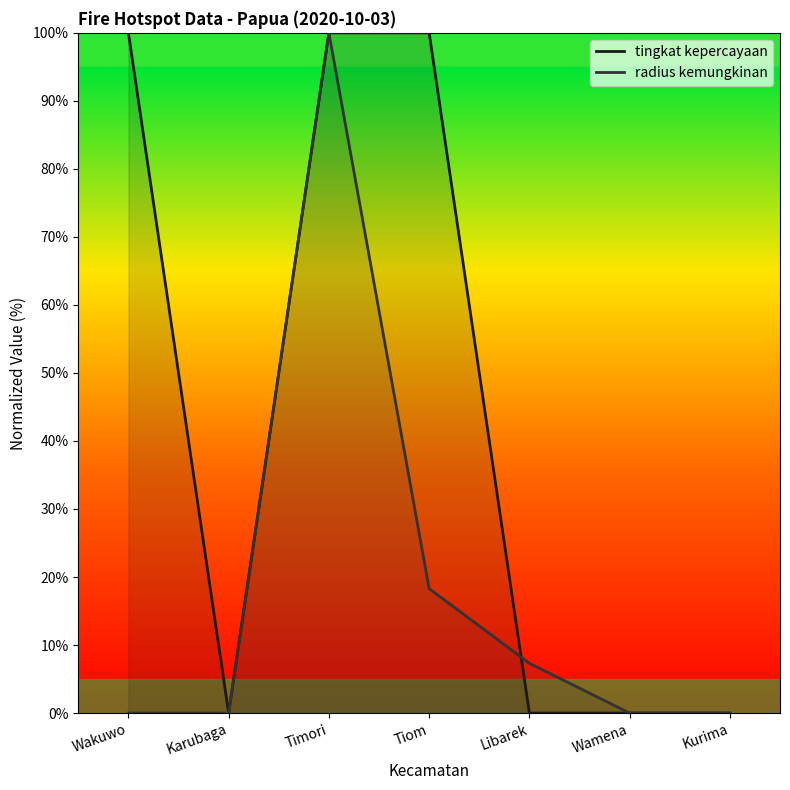

What is the average value of the tingkat kepercayaan series?

42.9